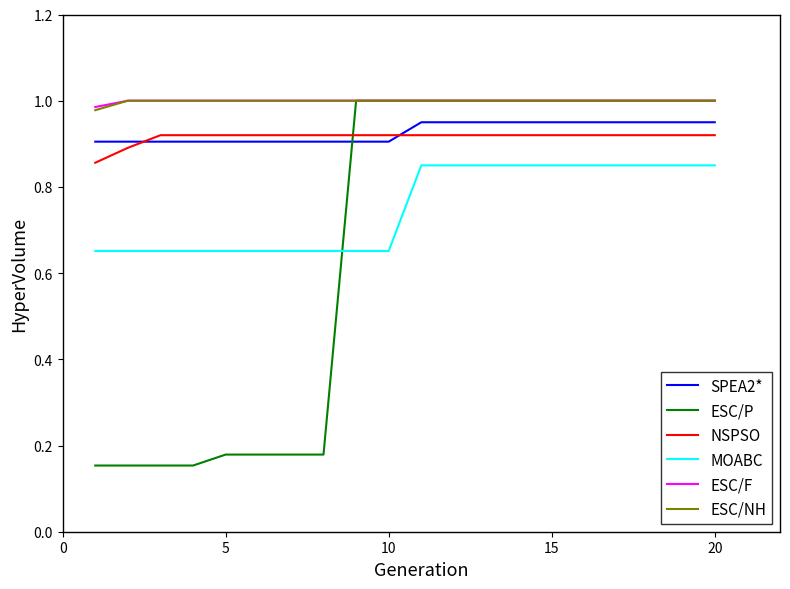

True or false: NSPSO and ESC/F intersect in this chart.

False